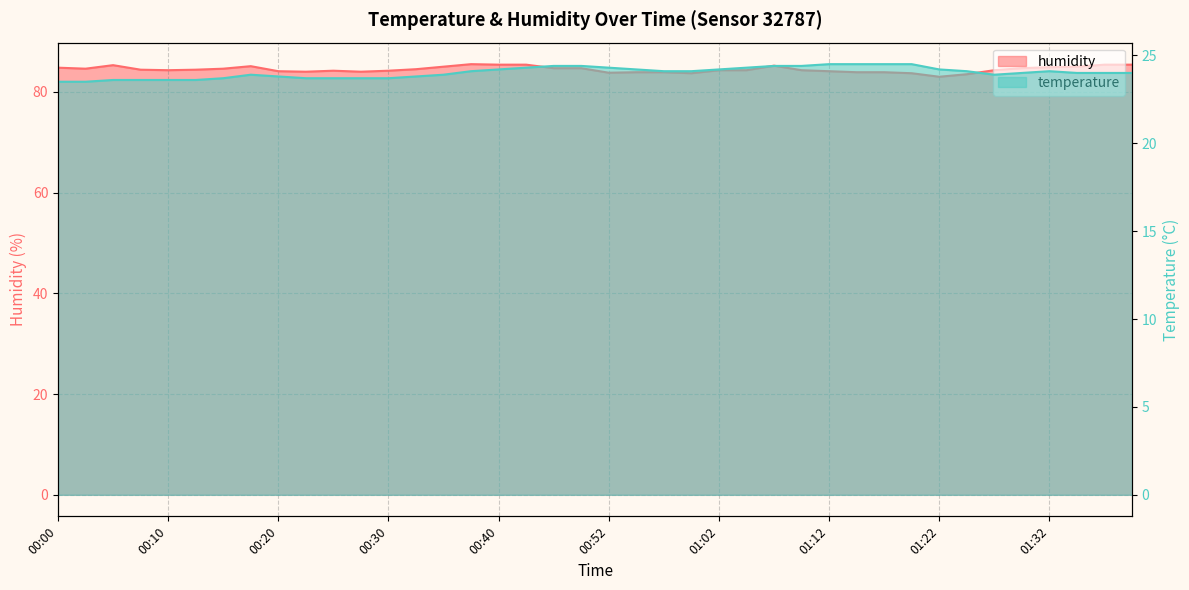

Count the number of categories in the chart.

40